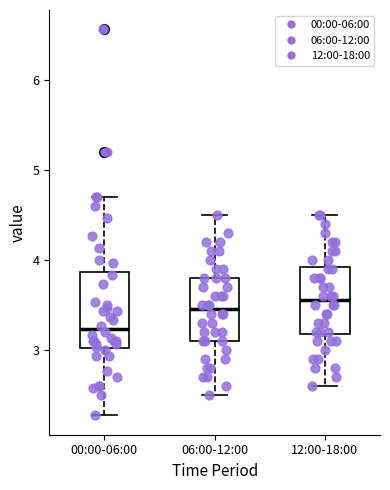

Where does the lower whisker of the box for 06:00-12:00 end on the y-axis? The values are not printed on the chart, so give them approximately, as read against the axis.

2.5